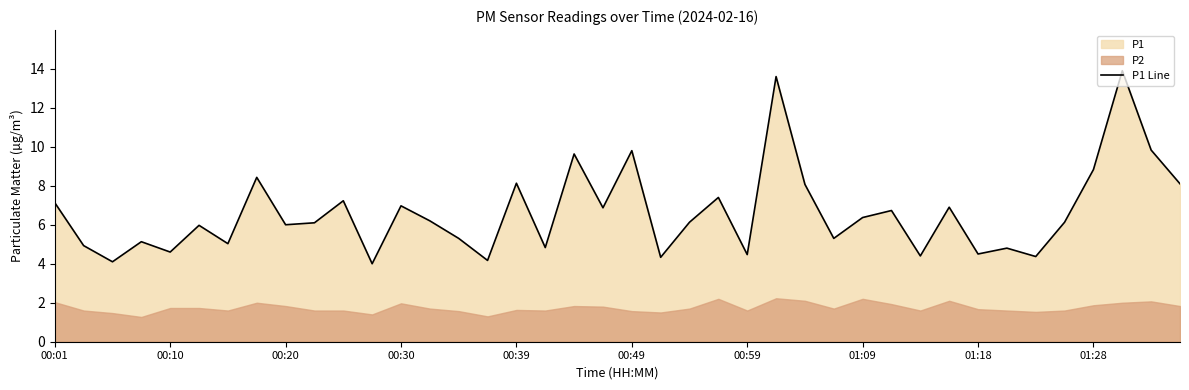

What value does the data have at 21?

4.3